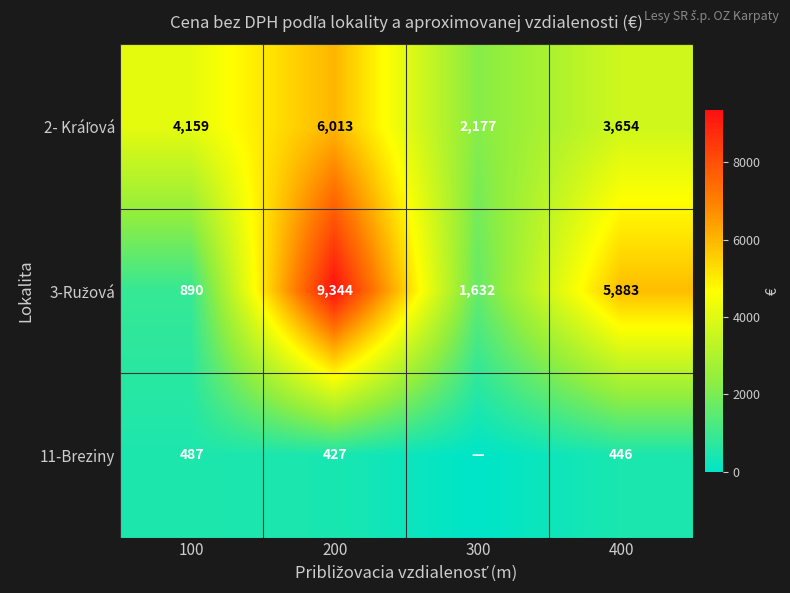

What is the difference between the highest and lowest values at 200?

8917